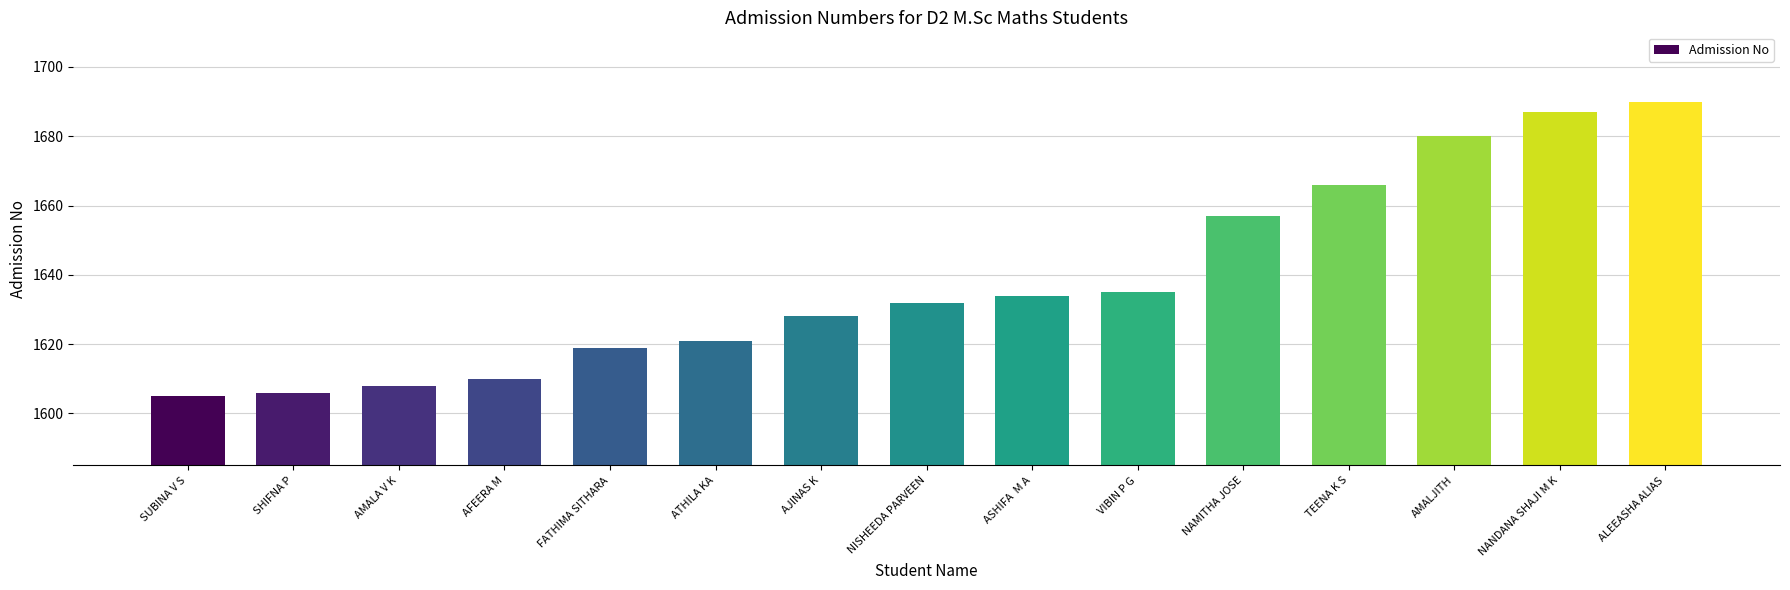

What is the sum of all values?

24578